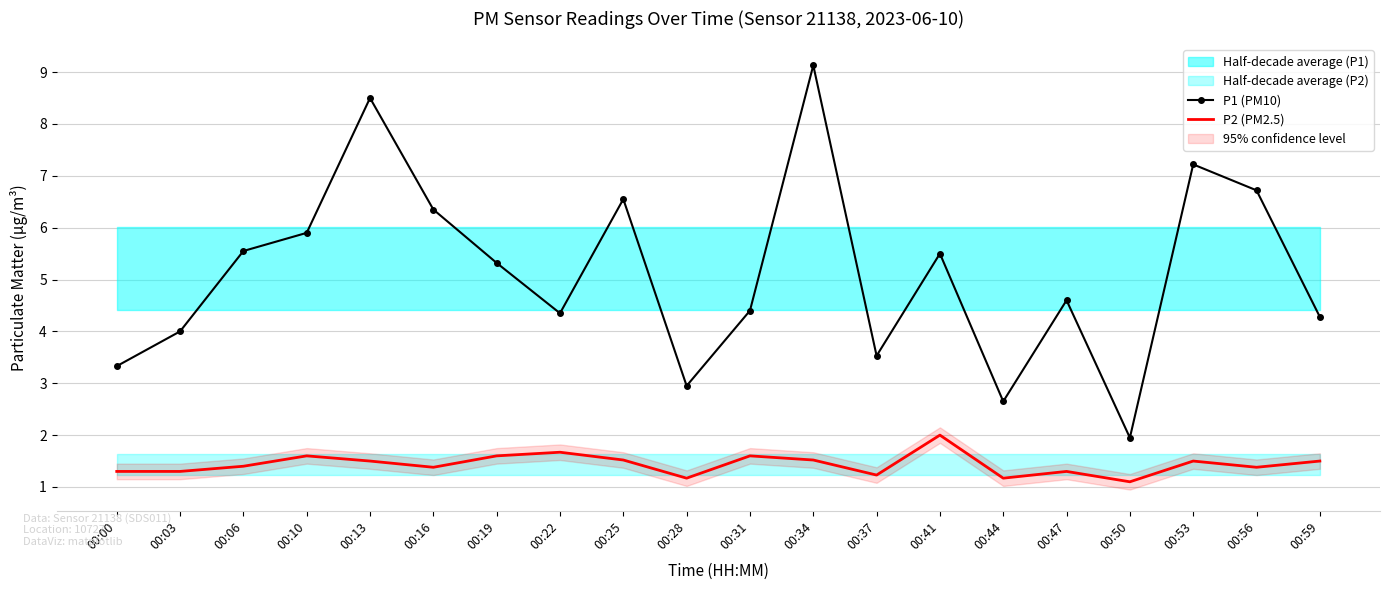

What is the value of the P2 (PM2.5) point at the 5th from the left?

1.5